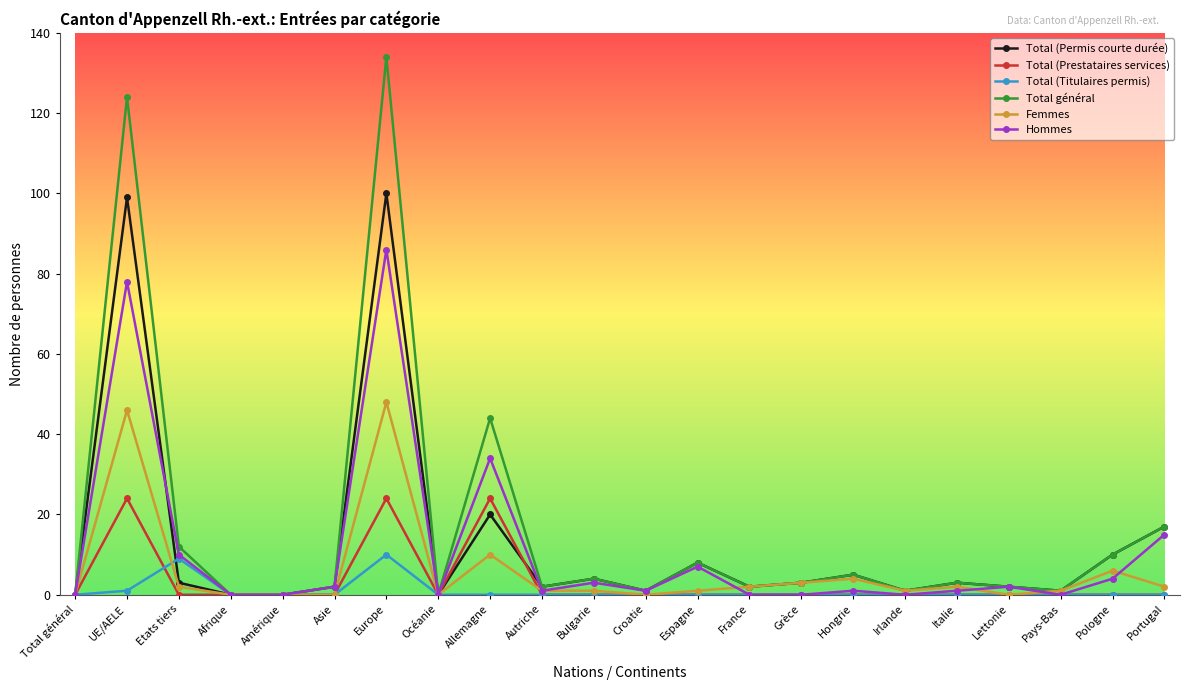

The Total (Titulaires permis) series shows 0 at Hongrie. True or false?

True